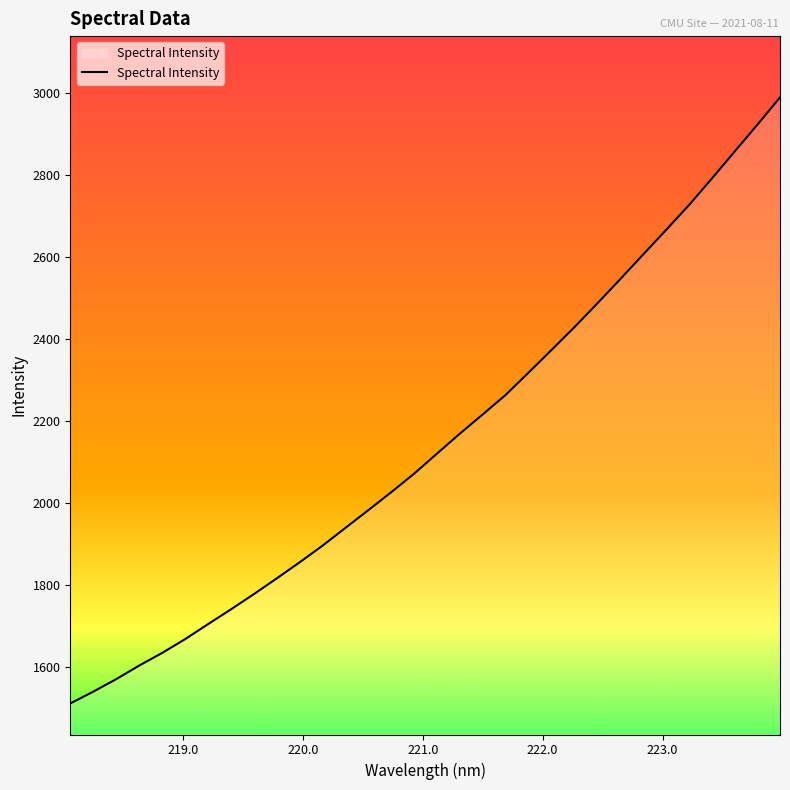

What is the minimum value shown in the chart?

1511.6